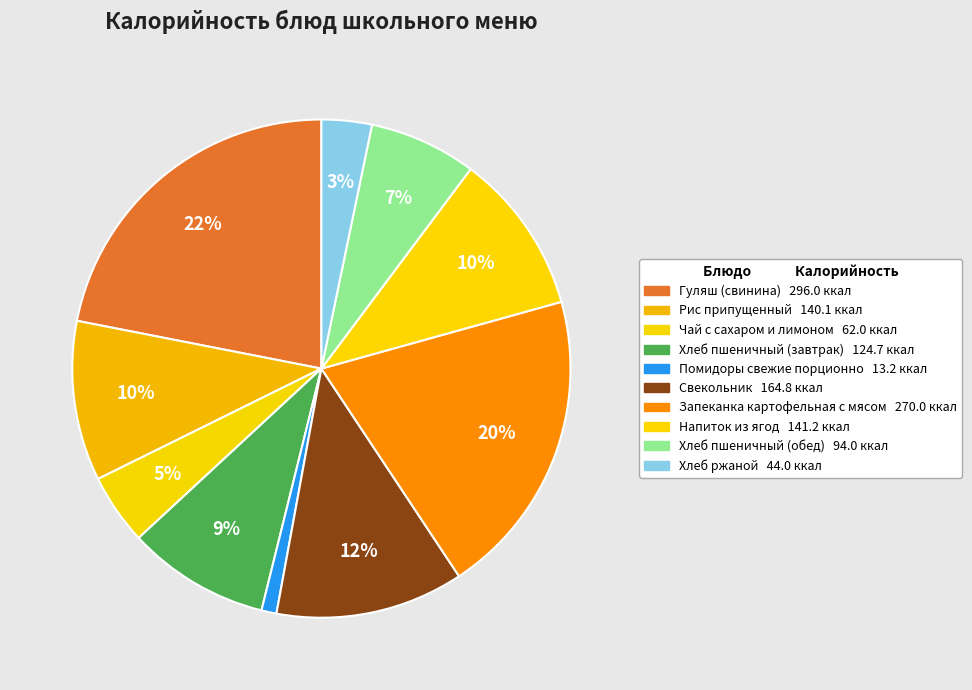

True or false: Чай с сахаром и лимоном accounts for 5% of the total.

True